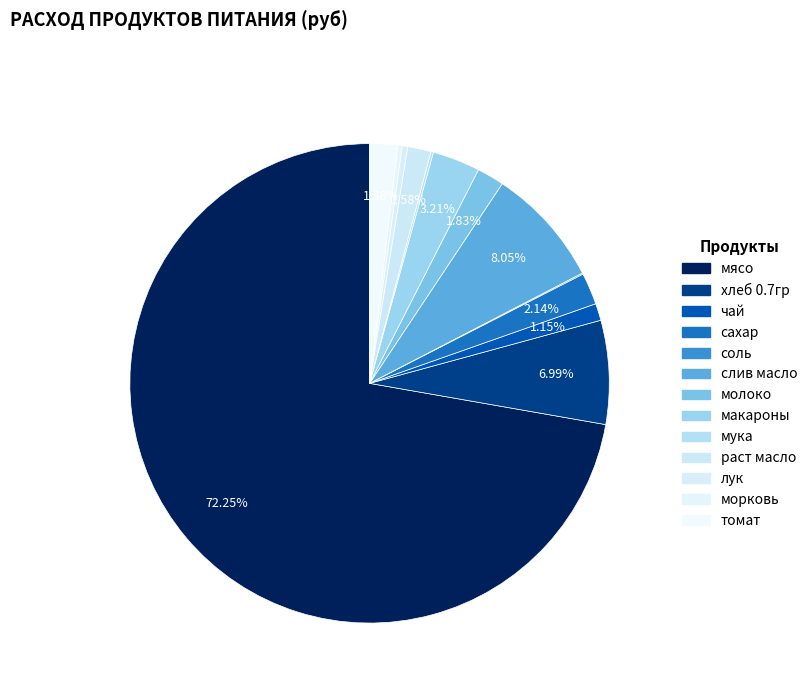

Does макароны account for over 50% of the chart?

No